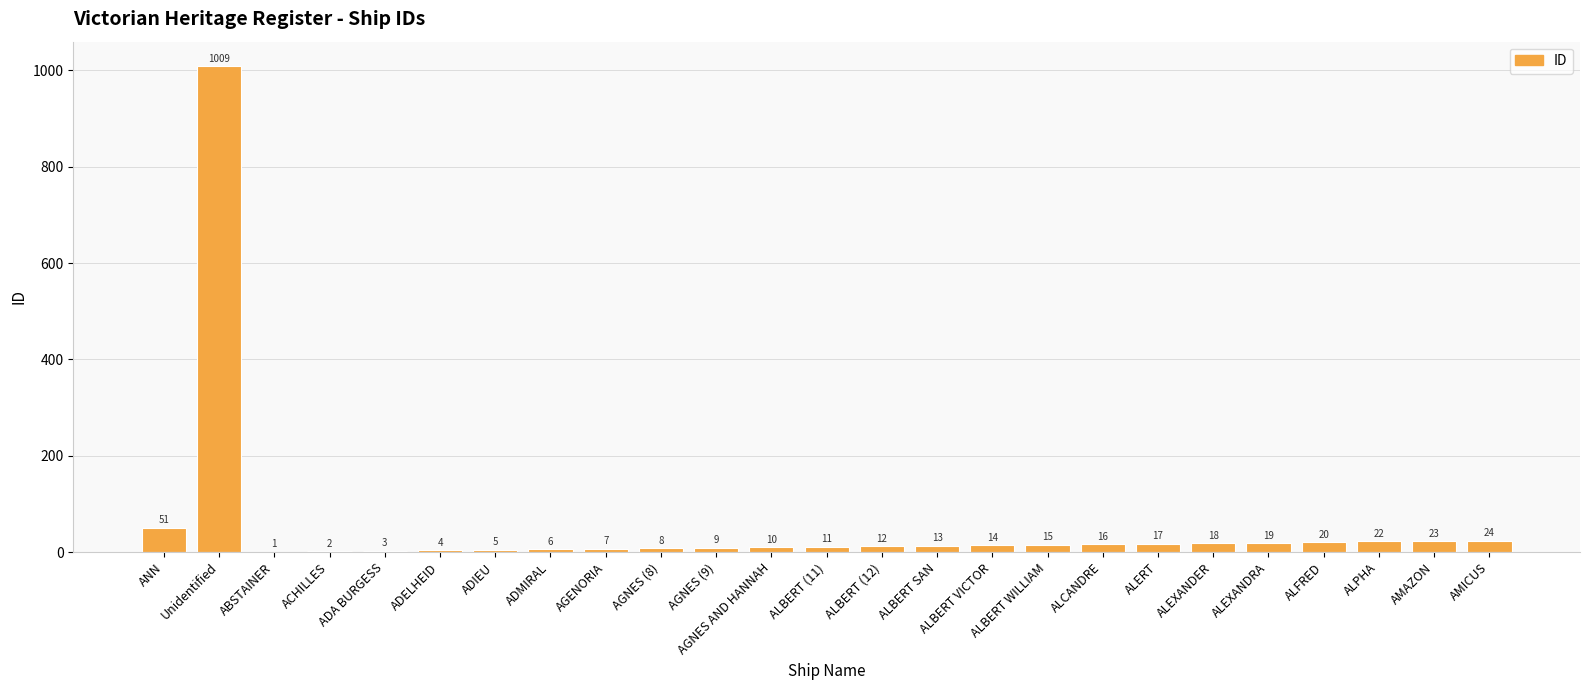

Reading left to right, what are all the values shown in this chart?

51	1009	1	2	3	4	5	6	7	8	9	10	11	12	13	14	15	16	17	18	19	20	22	23	24